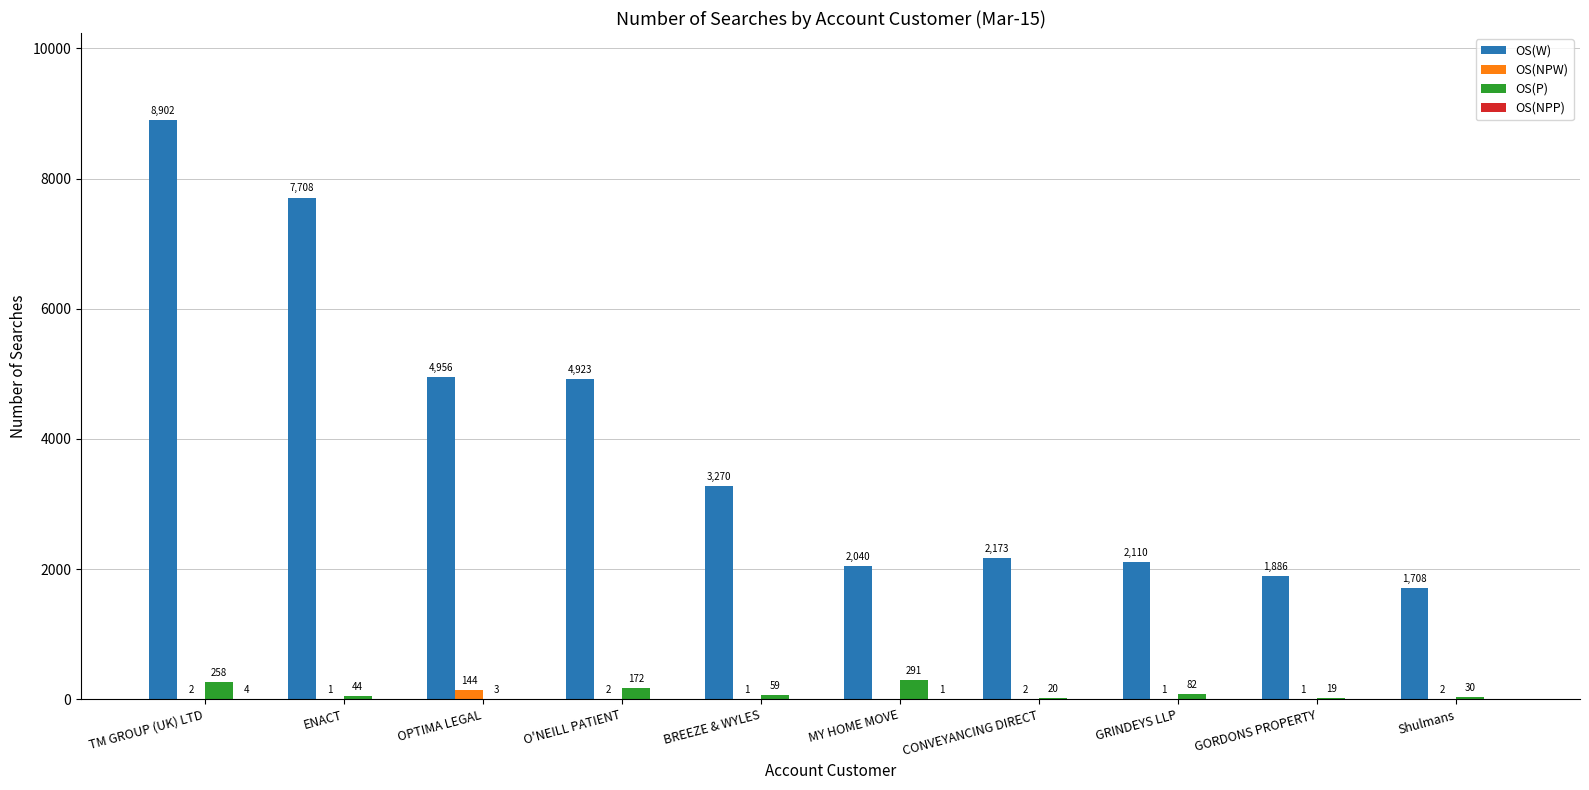

Which series changed the most between OPTIMA LEGAL and Shulmans?

OS(W)